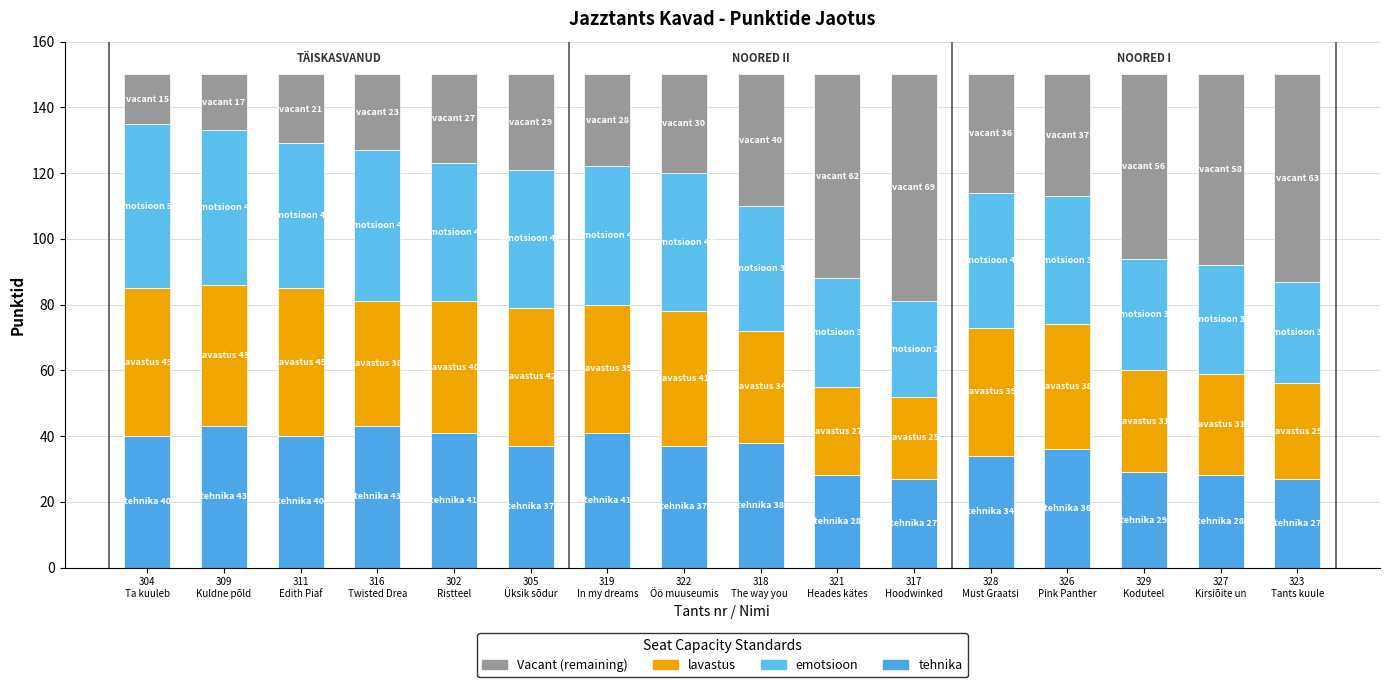

Which has a higher value, 304
Ta kuuleb or 329
Koduteel?

304
Ta kuuleb